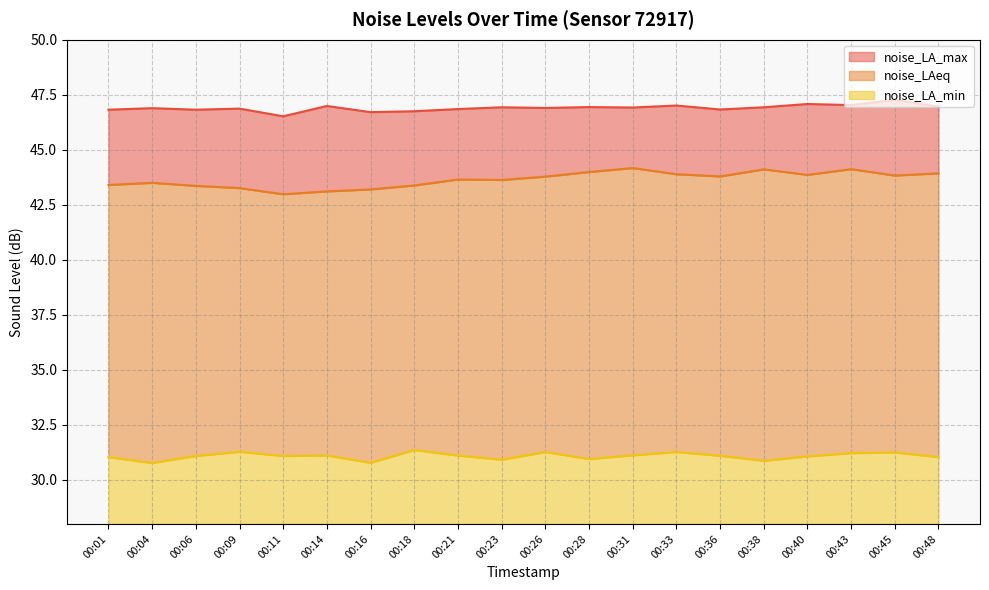

What is the sum of all noise_LAeq values?

872.9